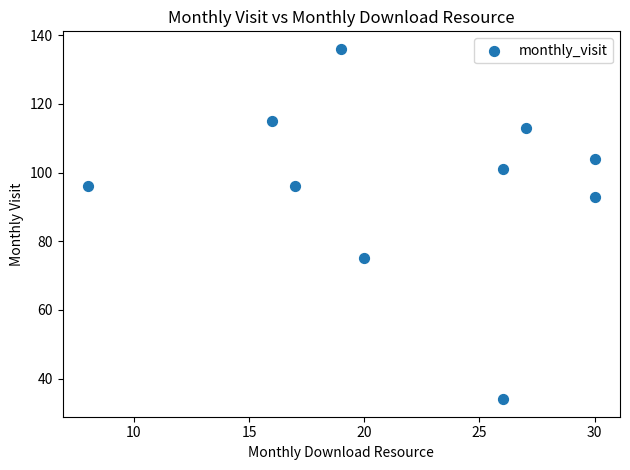

What is the range of Y values (max minus min)?

102